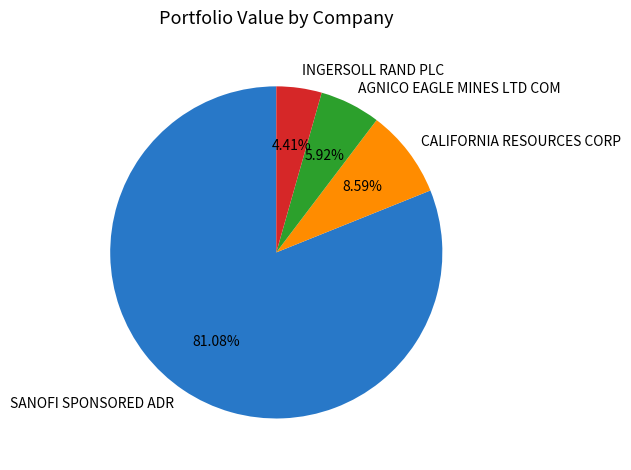

True or false: CALIFORNIA RESOURCES CORP accounts for 1% of the total.

False